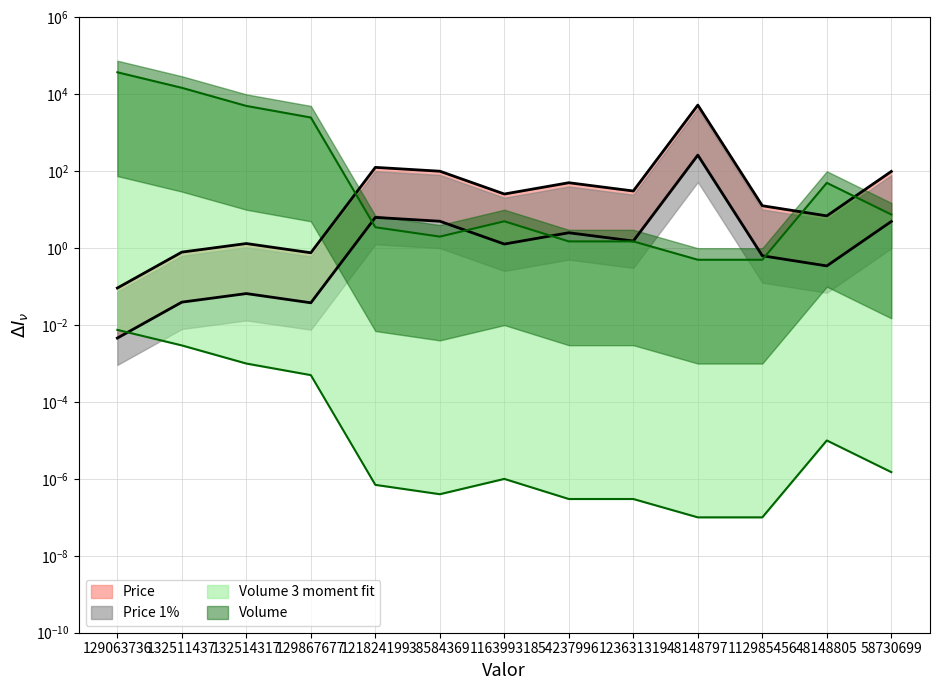

How many lines are shown in the chart?

4